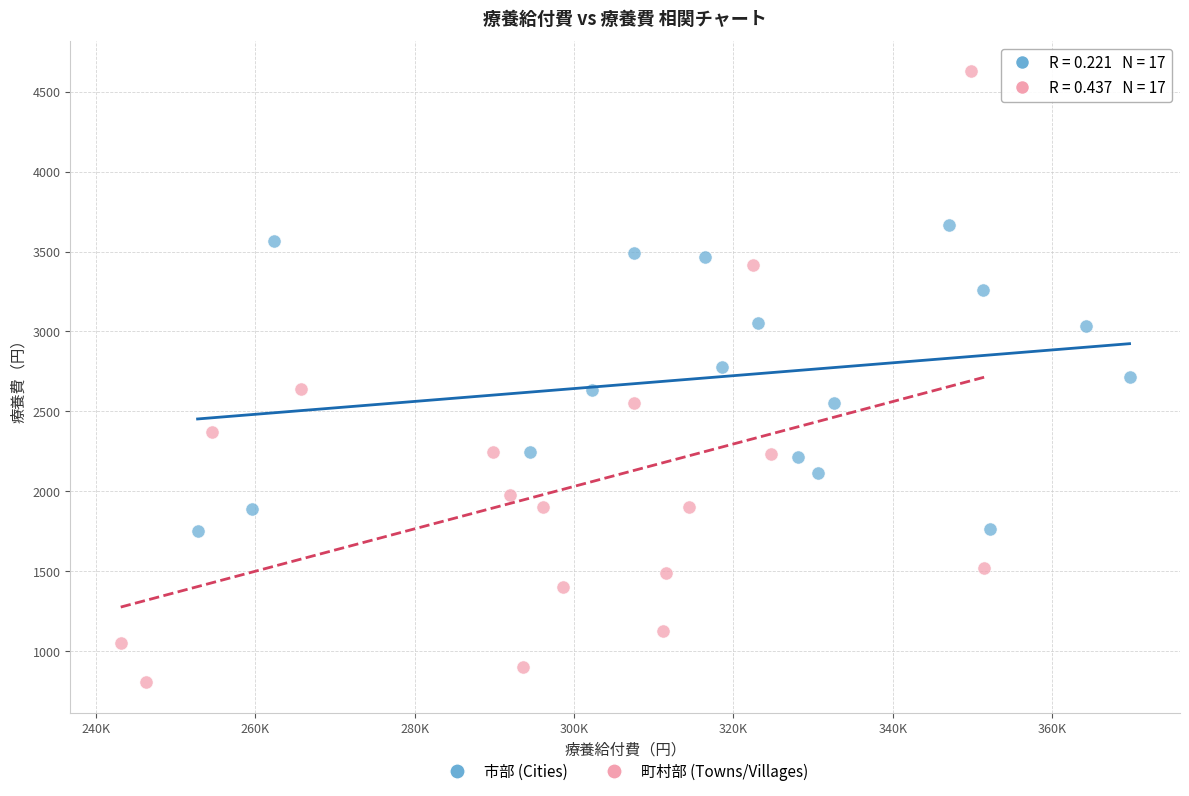

Which series reaches the minimum Y coordinate?

町村部 (Towns/Villages)